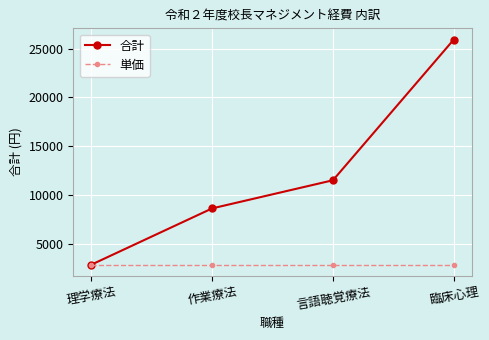

Reading right to left, extract all data points from this chart.

合計: 臨床心理=25920	言語聴覚療法=11520	作業療法=8640	理学療法=2880
単価: 臨床心理=2880	言語聴覚療法=2880	作業療法=2880	理学療法=2880